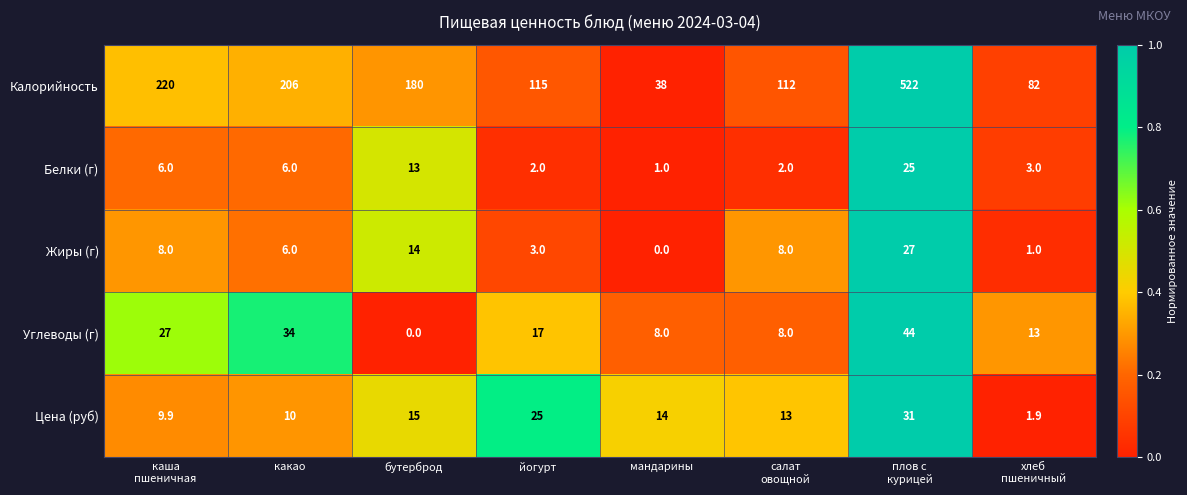

List the series in order of their peak value, highest first.

Калорийность, Углеводы (г), Цена (руб), Жиры (г), Белки (г)